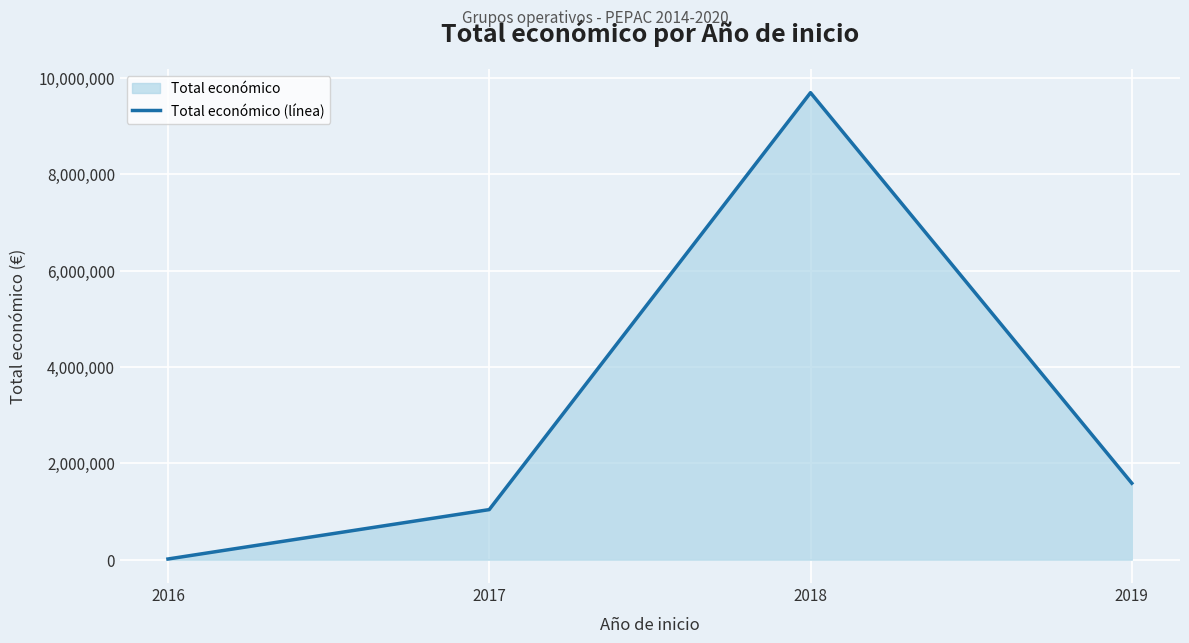

What is the sum of the values at 2017 and 2016?

1053454